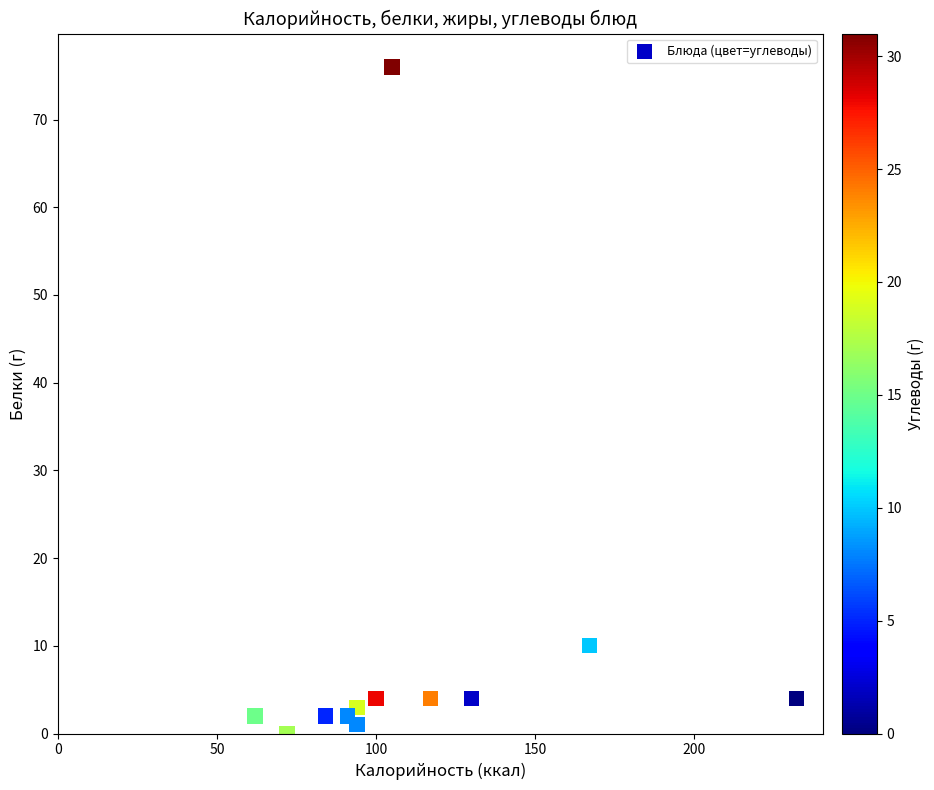

What Y value in the scatter plot is closest to 38?

10